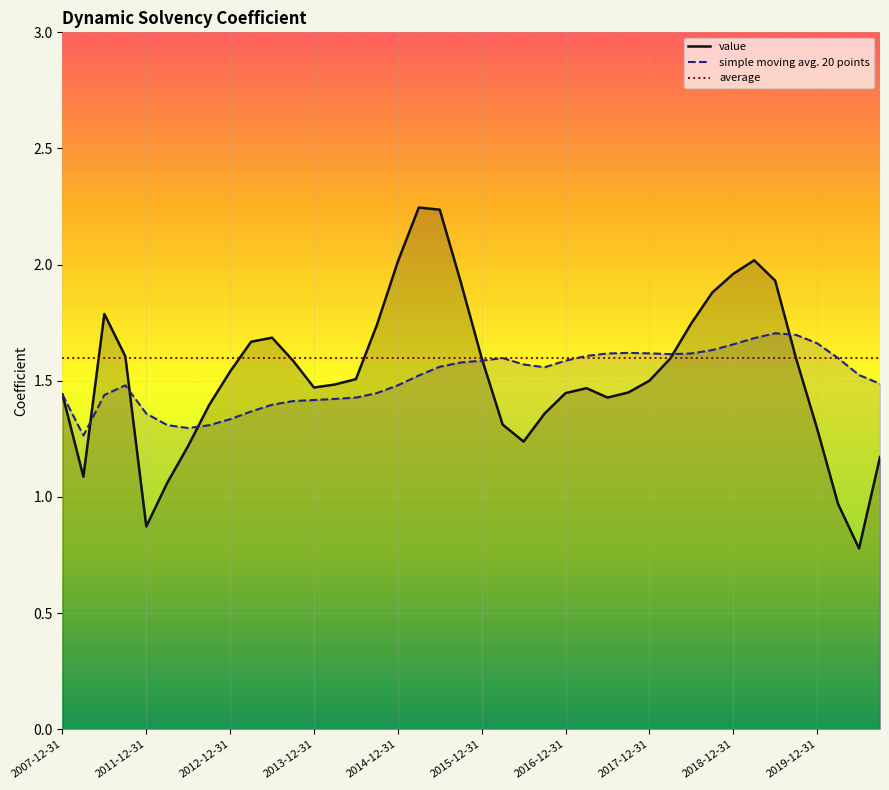

Which series has the widest spread of values?

value